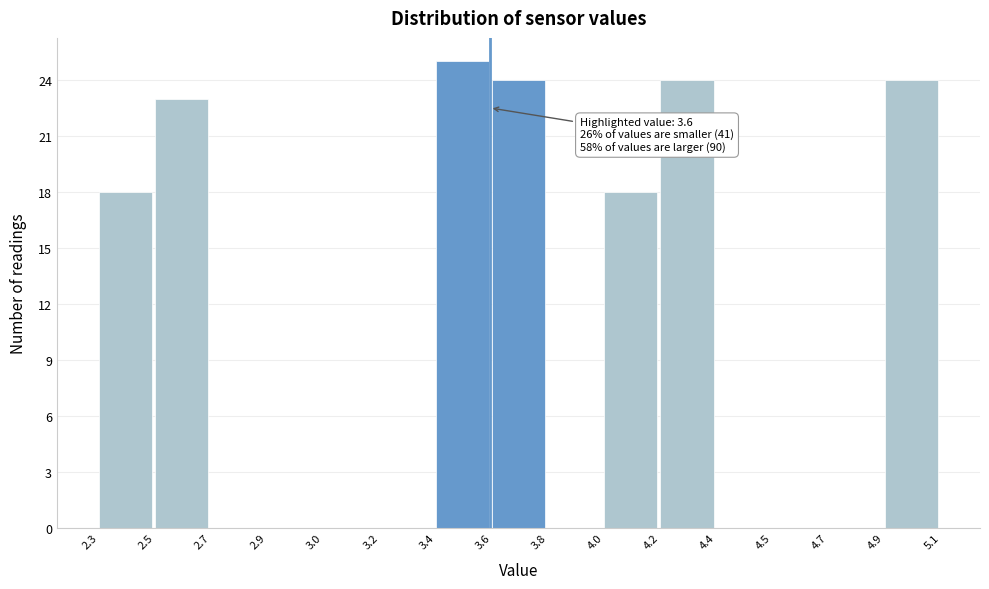

Reading left to right, what are all the values shown in this chart?

2.3=18	2.5=23	2.7=0	2.9=0	3.0=0	3.2=0	3.4=25	3.6=24	3.8=0	4.0=18	4.2=24	4.4=0	4.5=0	4.7=0	4.9=24